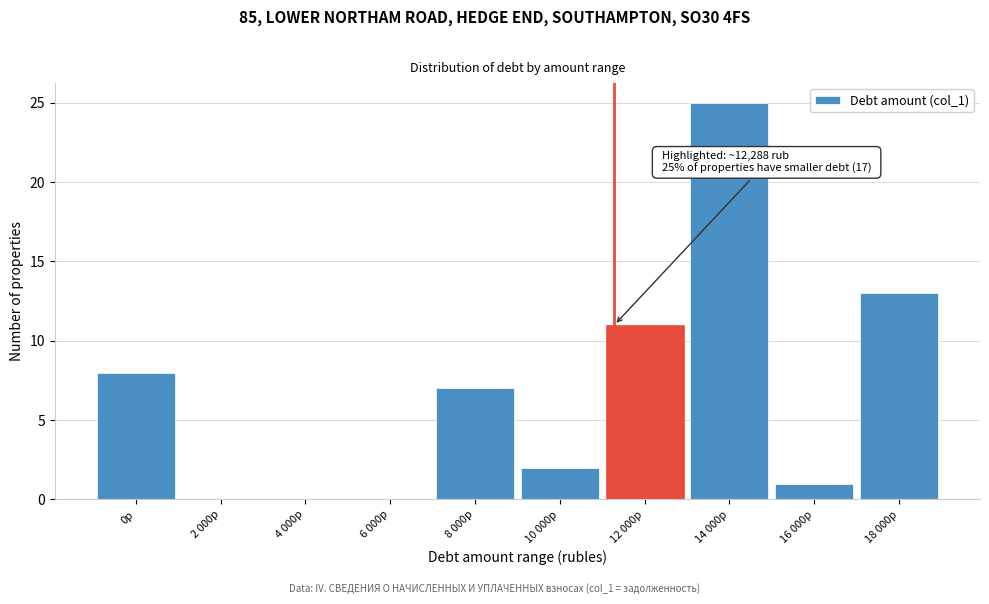

Reading left to right, list all the values displayed in this chart.

0р=8	2 000р=0	4 000р=0	6 000р=0	8 000р=7	10 000р=2	12 000р=11	14 000р=25	16 000р=1	18 000р=13